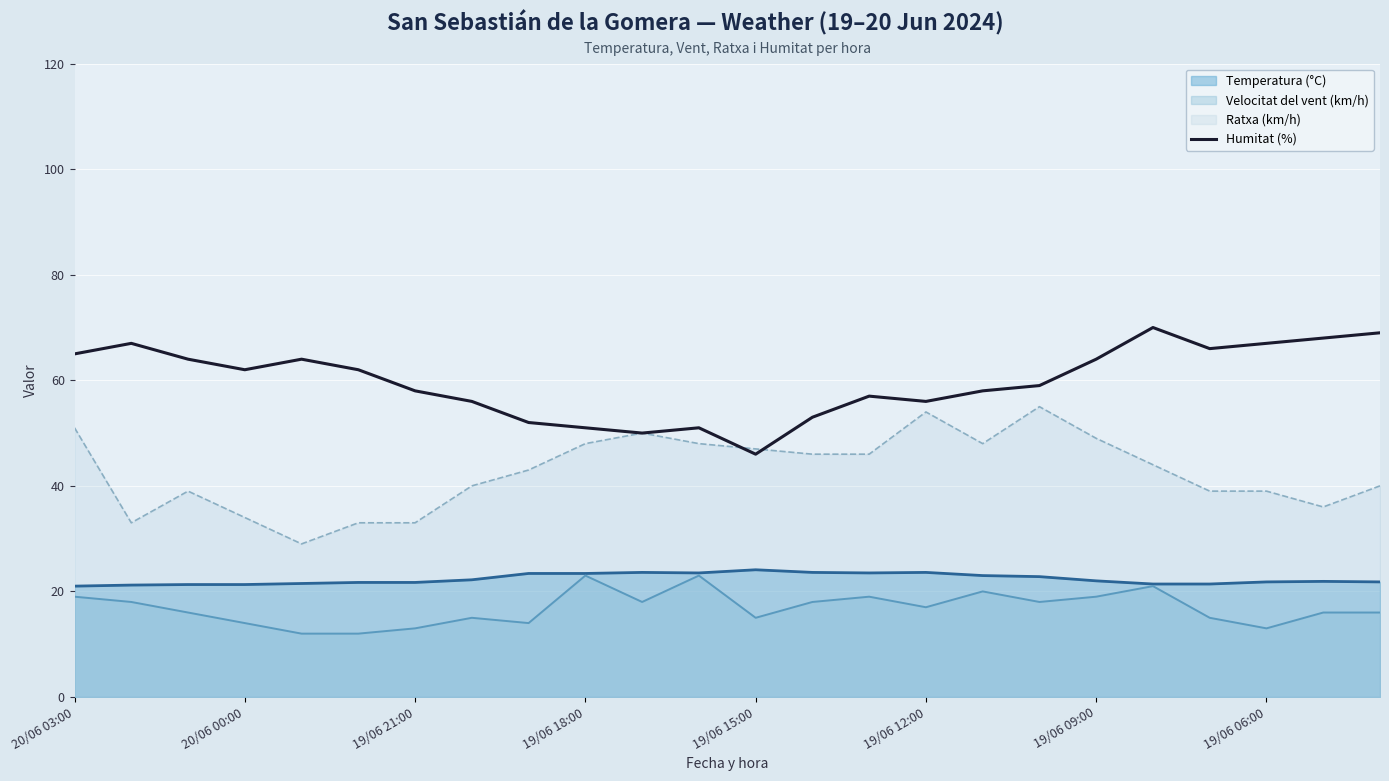

What is the lowest value of the Humitat (%) series?

46.0